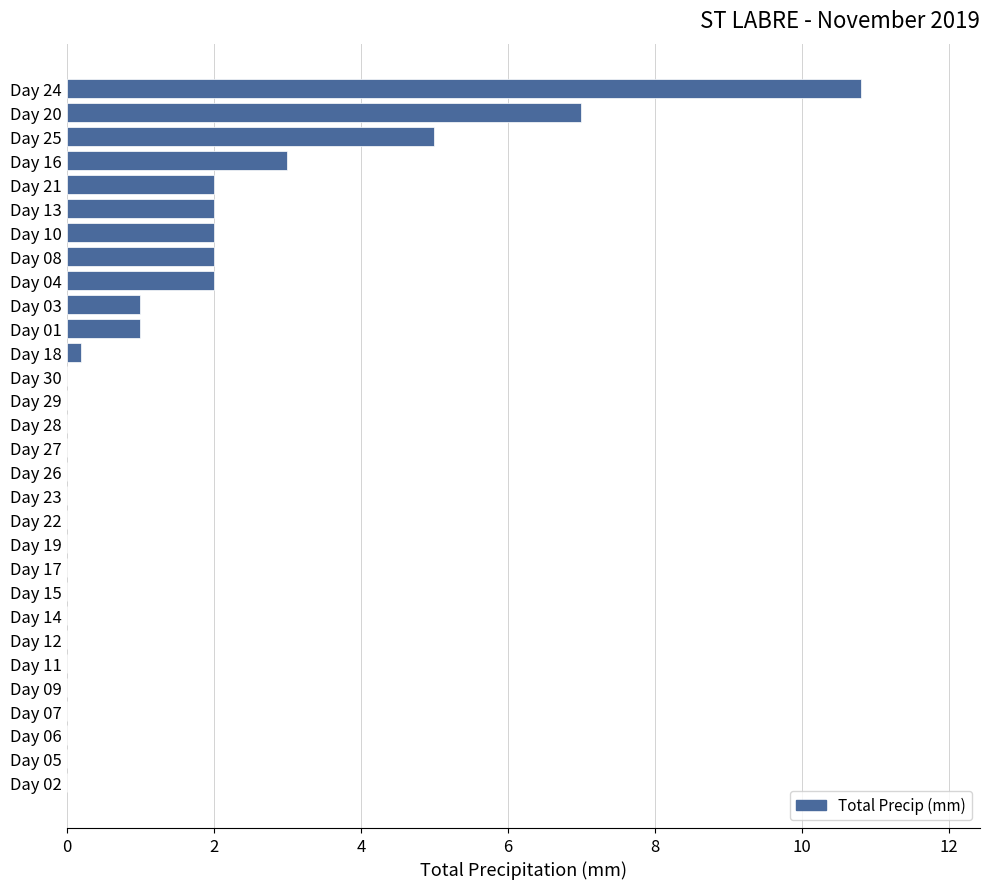

Which category has the highest value across all series?

Day 24